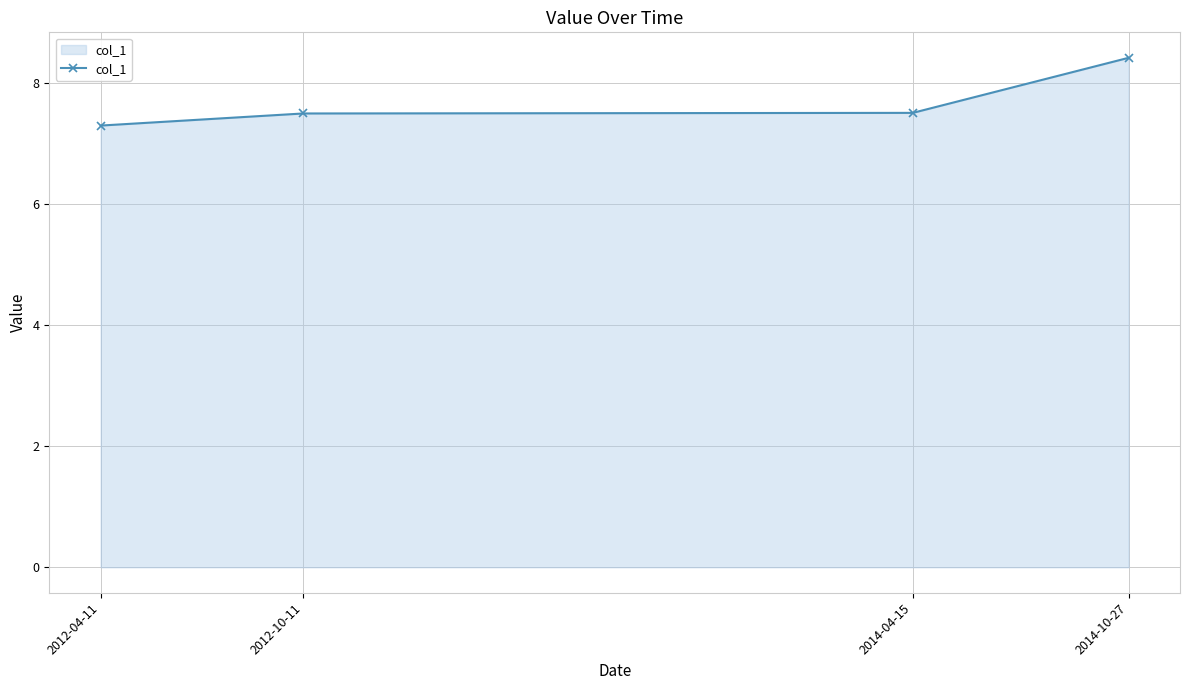

Between 2014-10-27 and 2012-04-11, which is larger?

2014-10-27